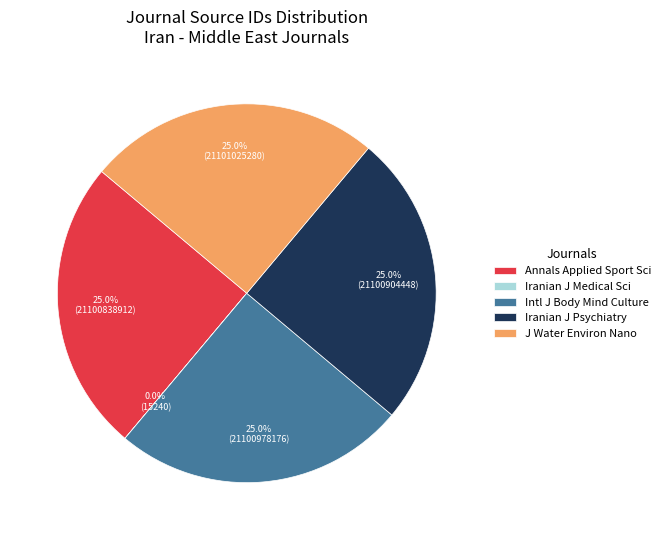

Does Intl J Body Mind Culture represent more than half of the total?

No